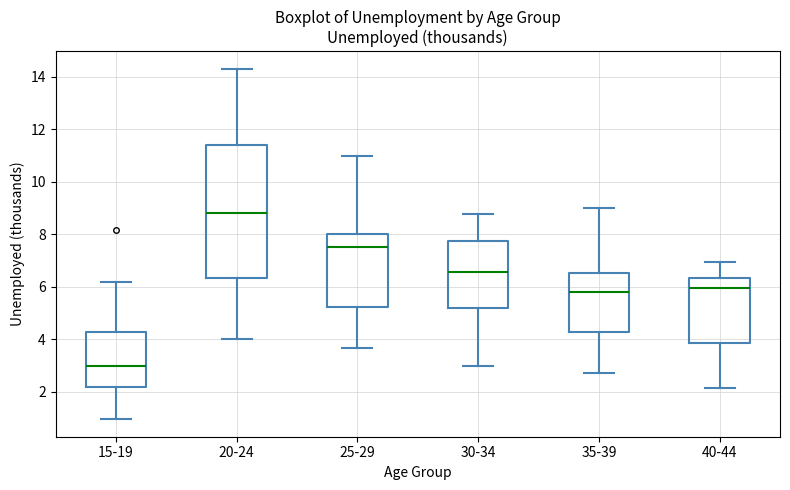

Which box's median line is the highest?

20-24